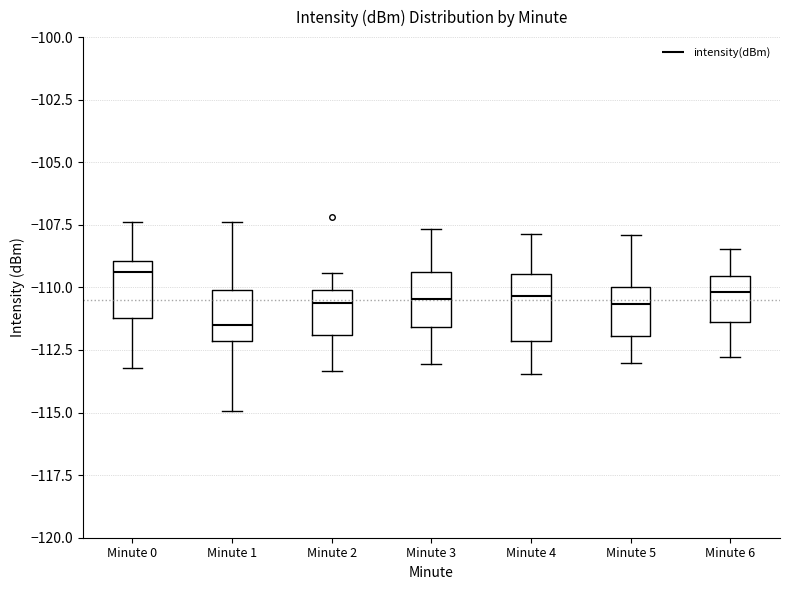

Reading left to right, transcribe this box plot: for each box, give where its median line is, the range the box spans, and where its two whiskers end, as read against the y-axis. The values are not printed on the chart, so give them approximately, as read against the axis.

Minute 0: median -109.5, box -111.0 to -109.0, whiskers -113.0 to -107.5
Minute 1: median -111.5, box -112.0 to -110.0, whiskers -115.0 to -107.5
Minute 2: median -110.5, box -112.0 to -110.0, whiskers -113.5 to -109.5
Minute 3: median -110.5, box -111.5 to -109.5, whiskers -113.0 to -107.5
Minute 4: median -110.5, box -112.0 to -109.5, whiskers -113.5 to -108.0
Minute 5: median -110.5, box -112.0 to -110.0, whiskers -113.0 to -108.0
Minute 6: median -110.0, box -111.5 to -109.5, whiskers -113.0 to -108.5